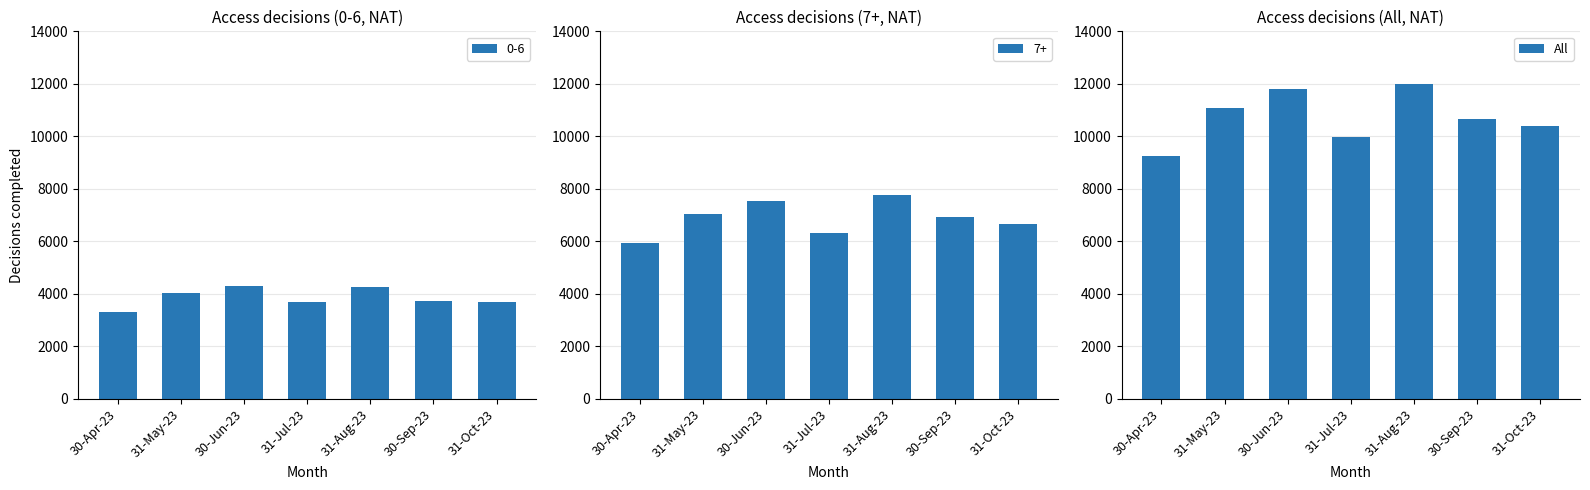

What position from the right is 31-Aug-23?

3